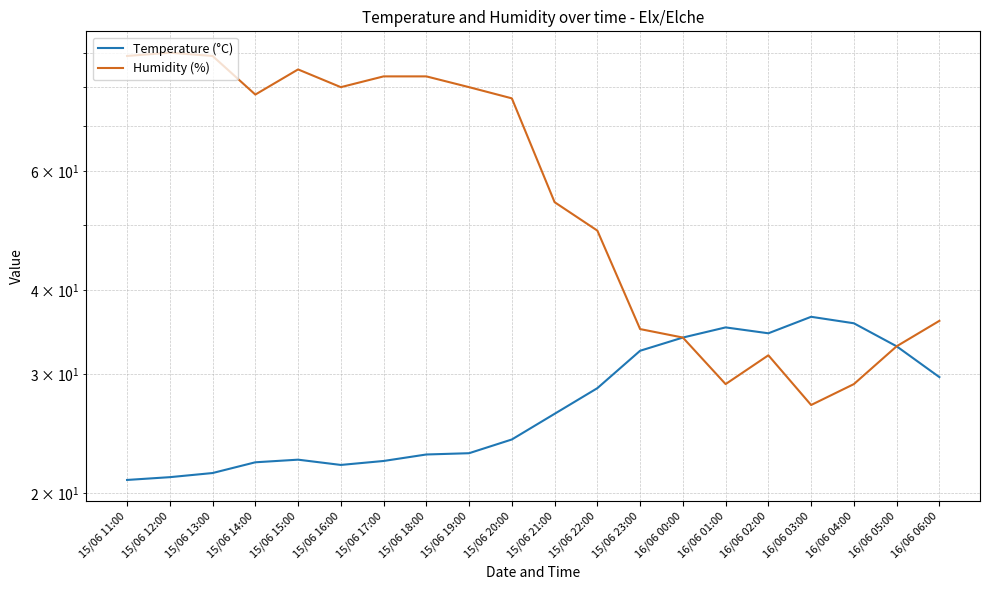

What is the average value of the Temperature (°C) series?

27.4